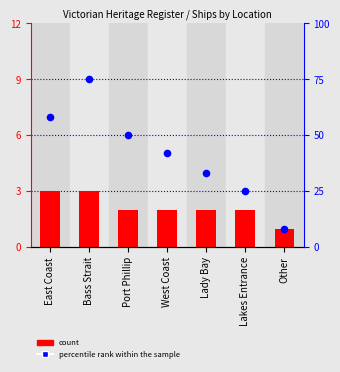

What is the total value across all series at Bass Strait?

78